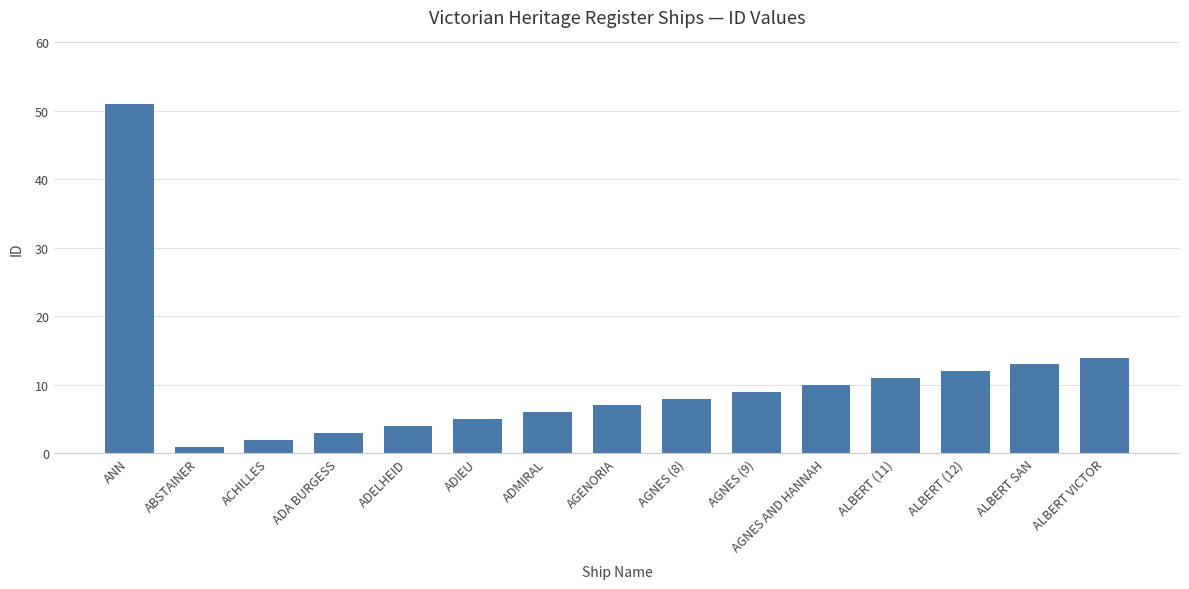

Which category has the lowest value across all series?

ABSTAINER